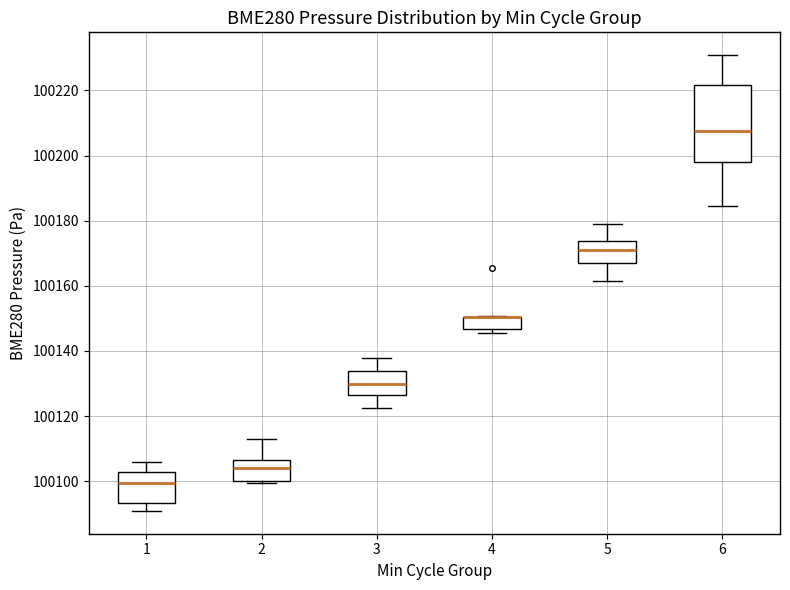

Where is the lower edge of the box at x = 4 on the y-axis? The values are not printed on the chart, so give them approximately, as read against the axis.

100146